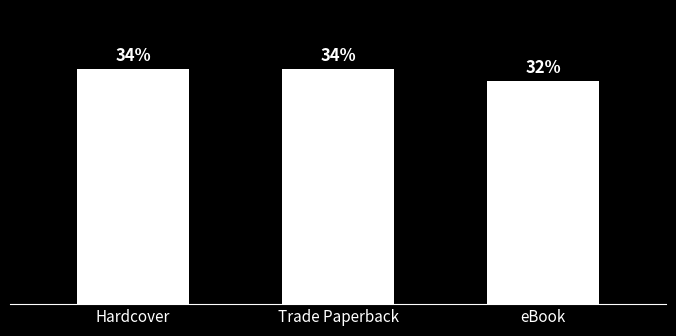

Does the chart contain any negative values?

No